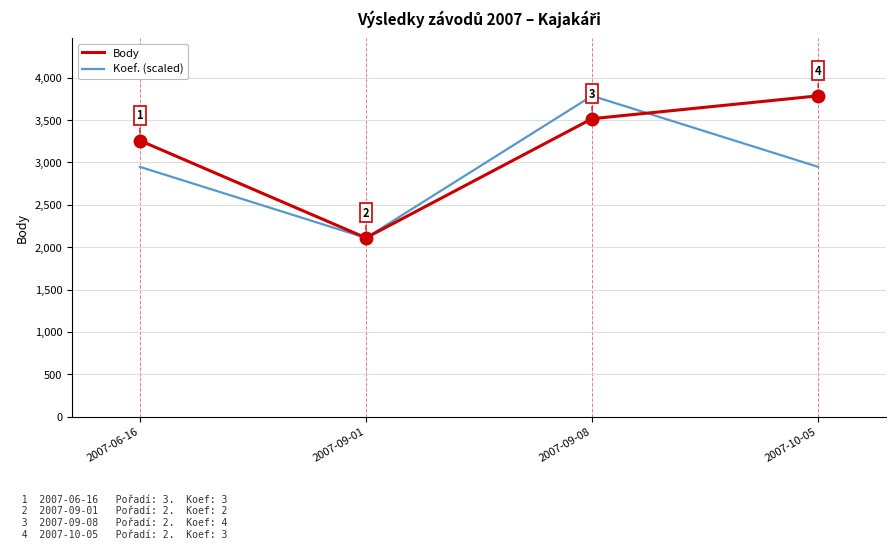

What position from the left is 2007-09-01?

2